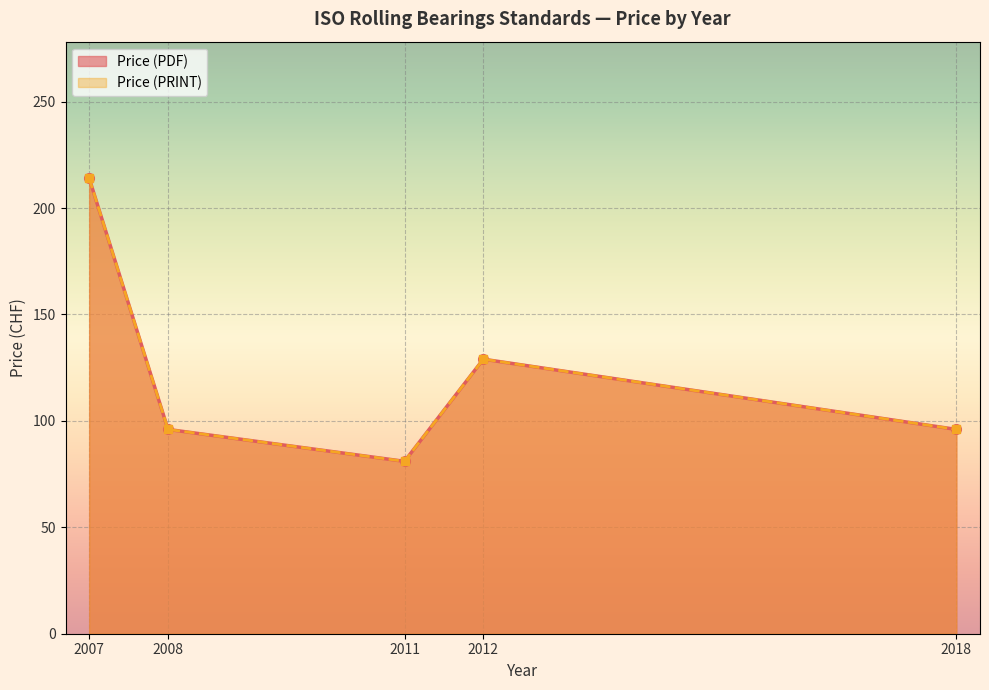

The Price (PRINT) series shows 129 at 2012. True or false?

True